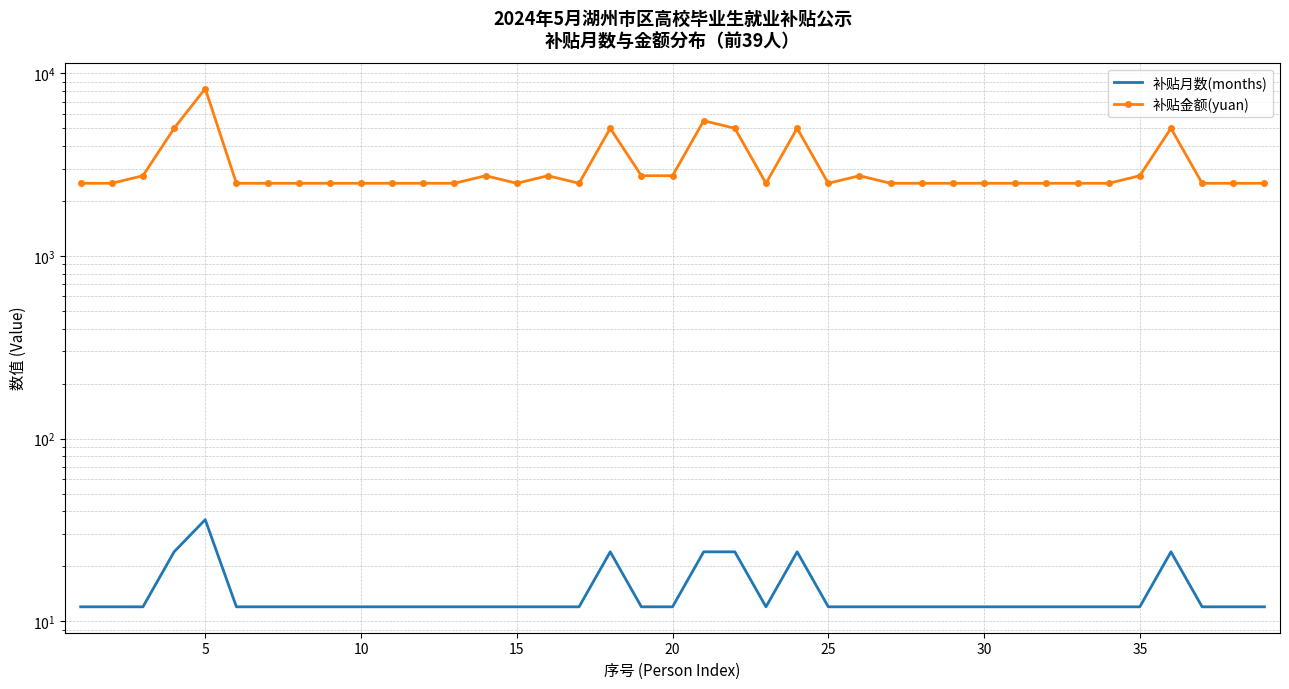

How many values in the 补贴月数(months) series exceed 12?

7